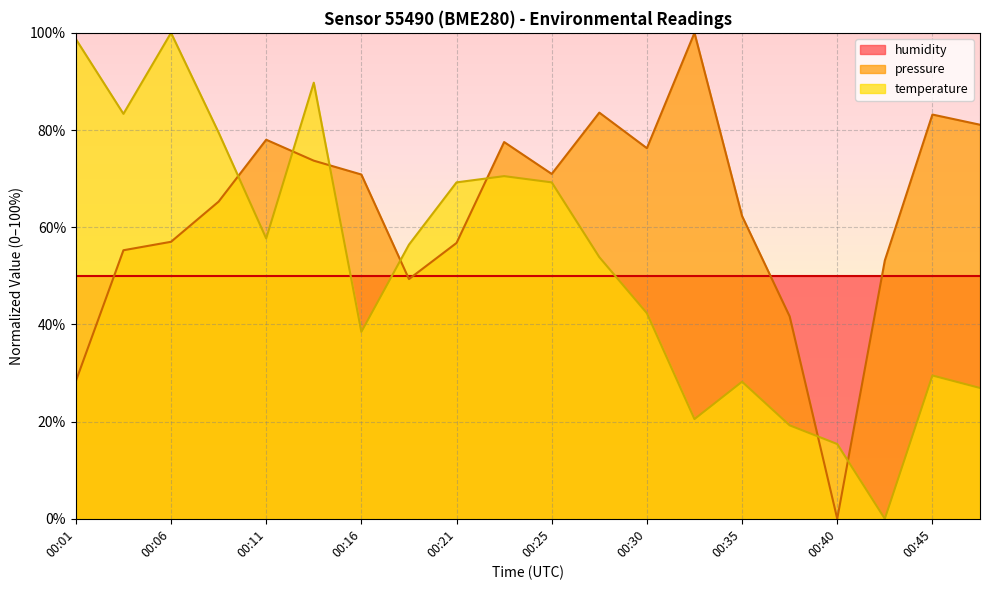

The temperature series shows 47.8 at 00:25. True or false?

False